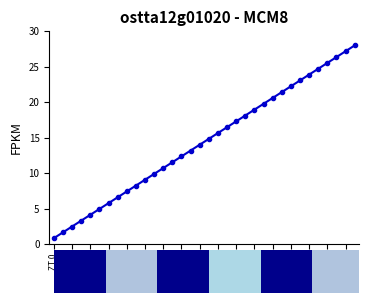

Is it true that the value at ZT 8 is 3.0?

False